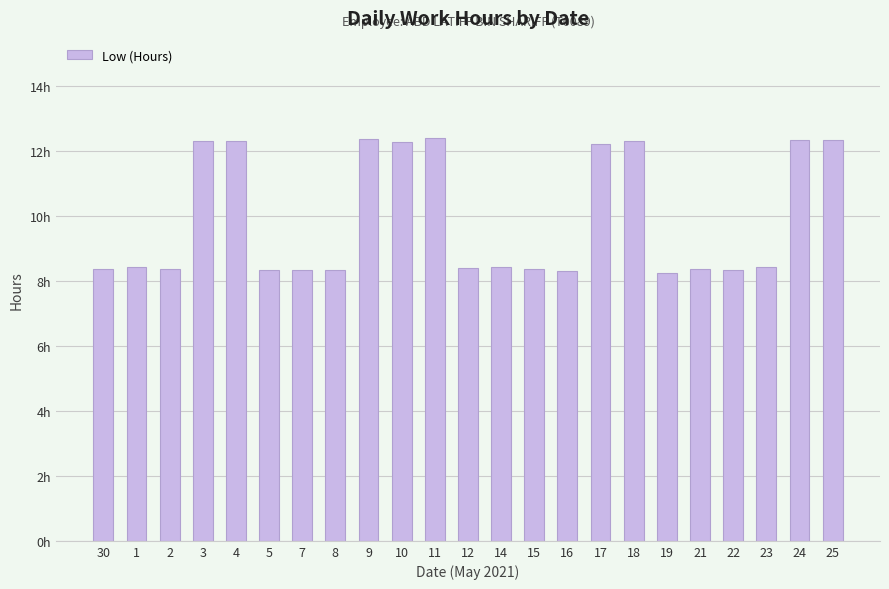

What is the label of the 17th bar from the right?

7